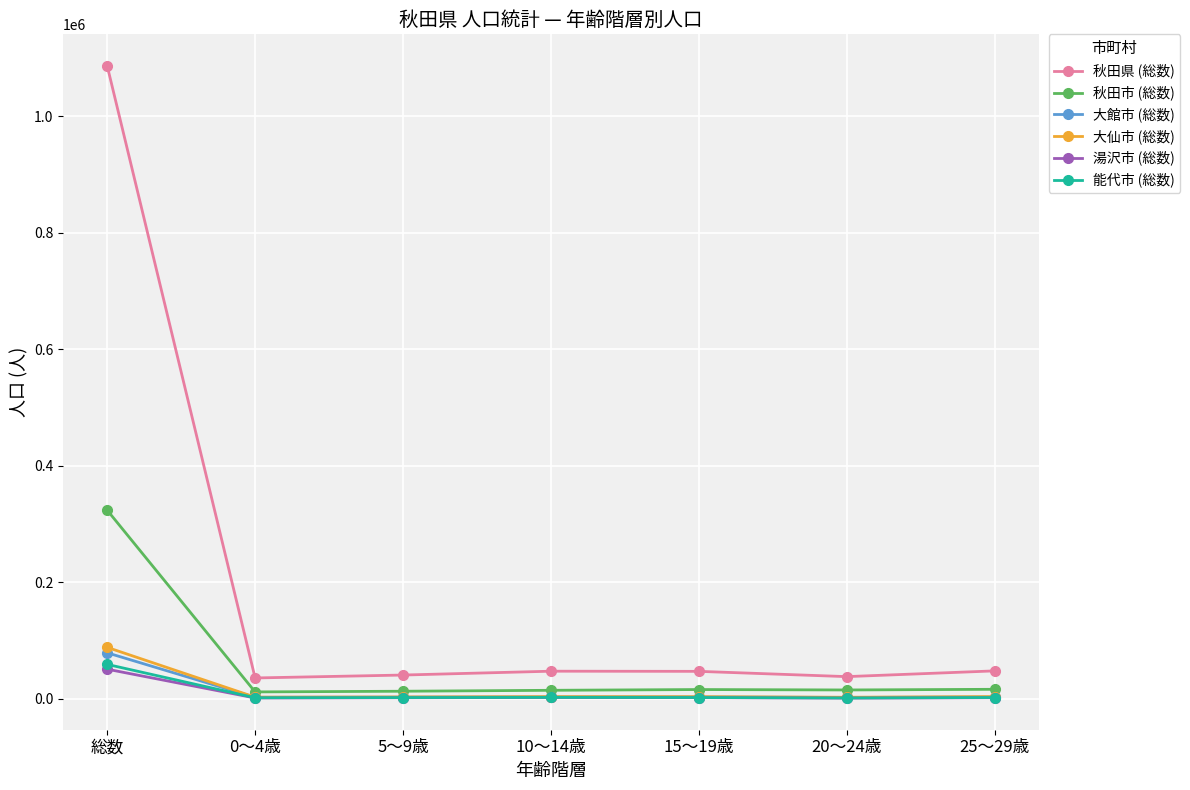

Which label corresponds to the largest value in the chart?

総数